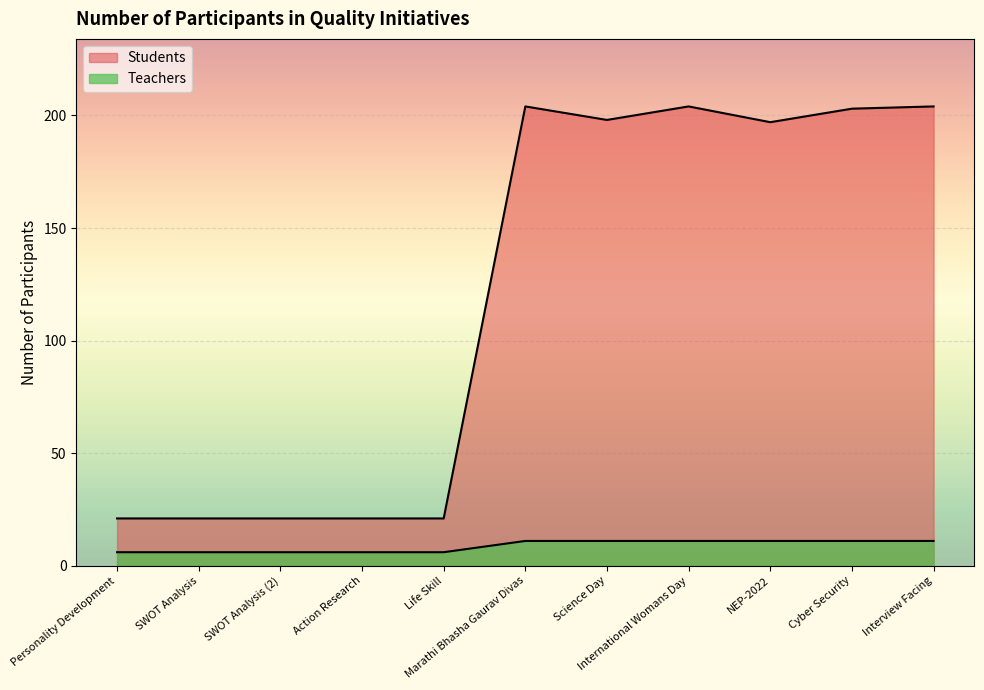

What is the value of the Students point at the 2nd from the left?

21